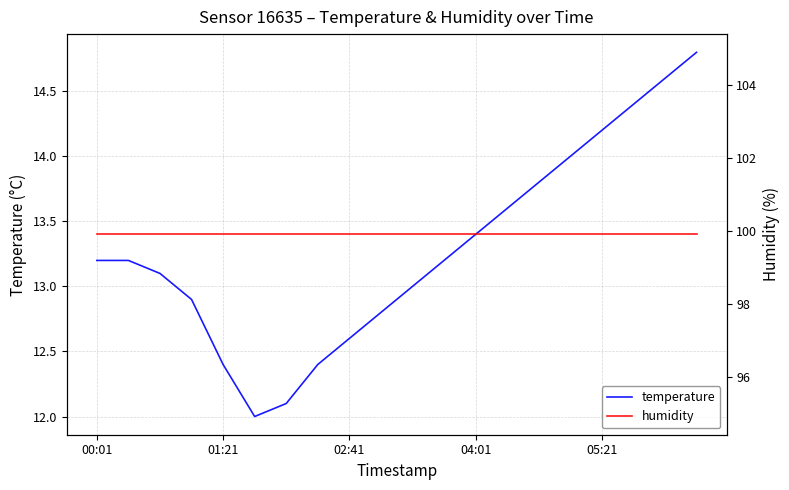

The temperature series shows 12.4 at 01:21. True or false?

True